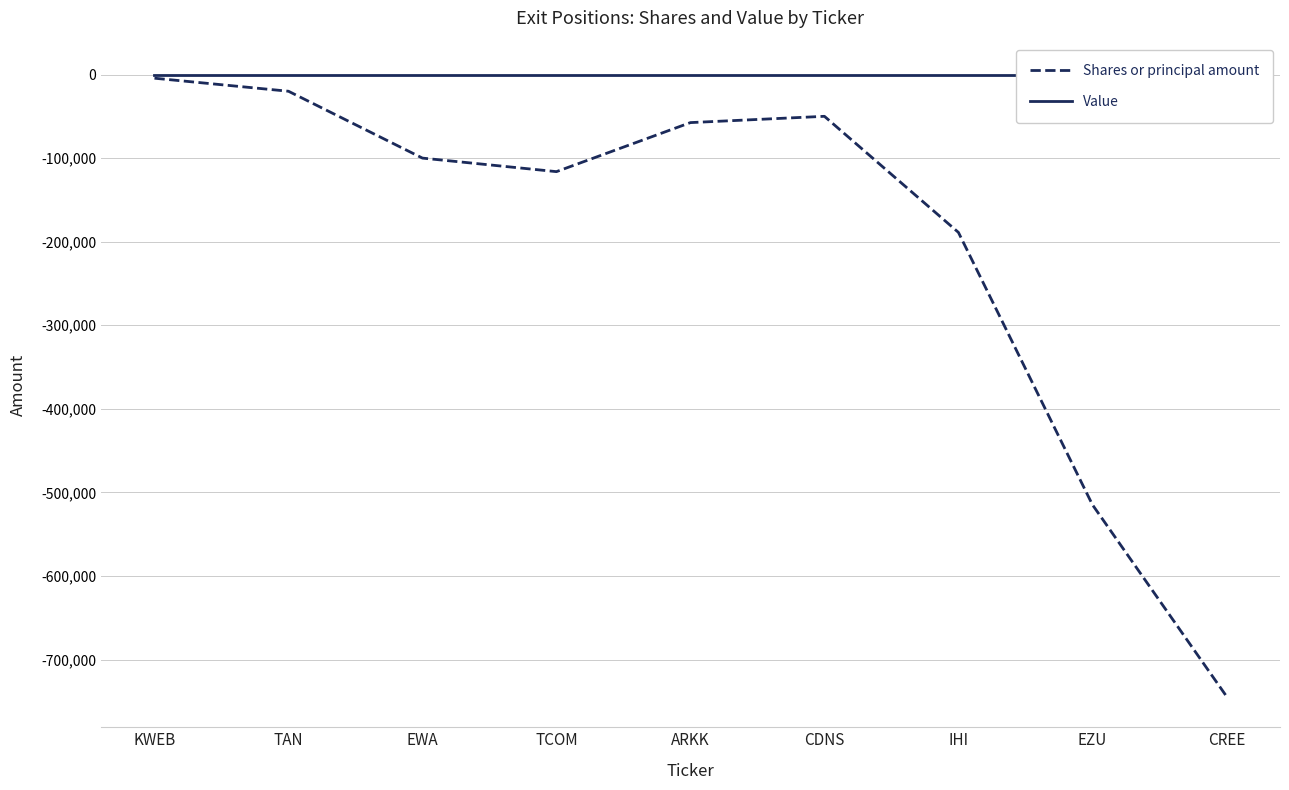

What is the sum of all Shares or principal amount values?

-1795545